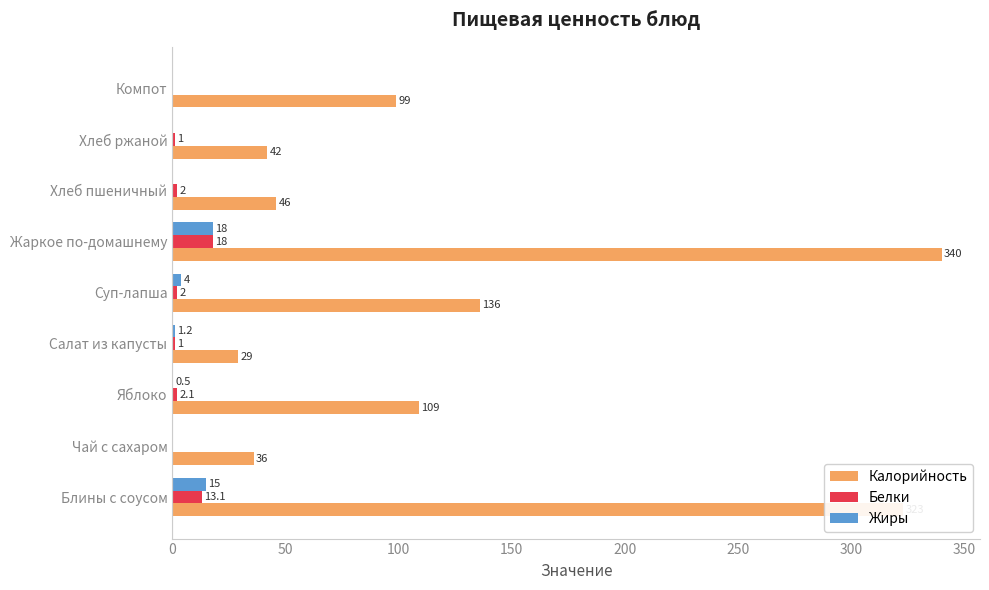

The value of Калорийность at Компот is 99.0. True or false?

True